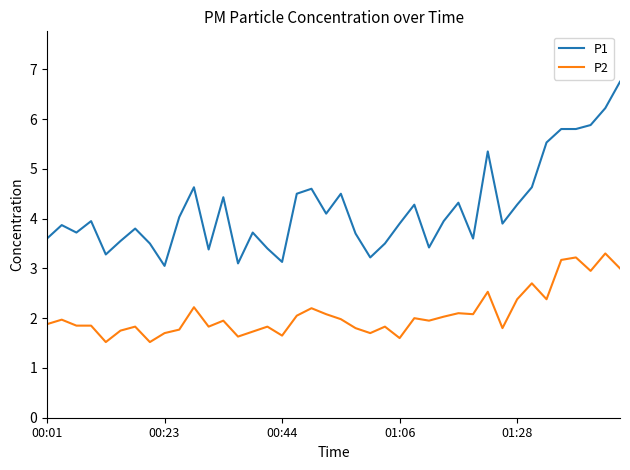

Which series has the widest spread of values?

P1